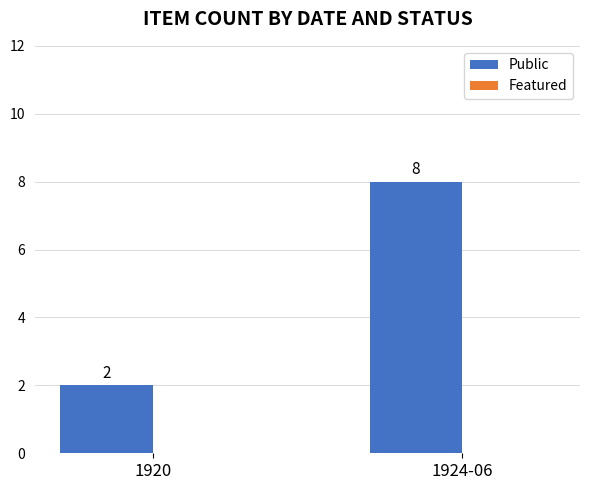

Are the bars grouped side by side (vs. stacked)?

No